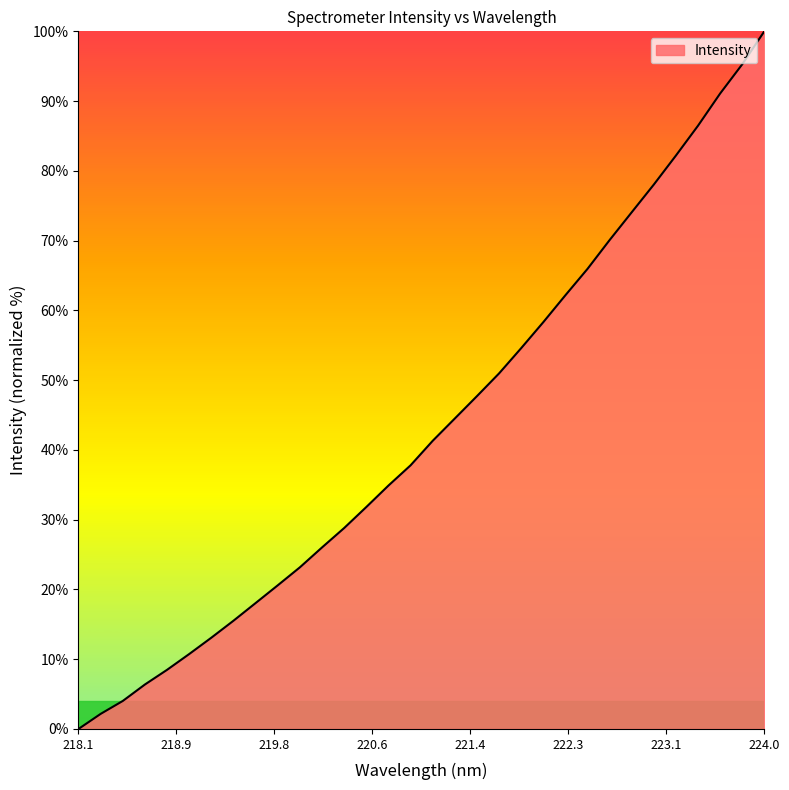

How many distinct data groups are displayed?

1